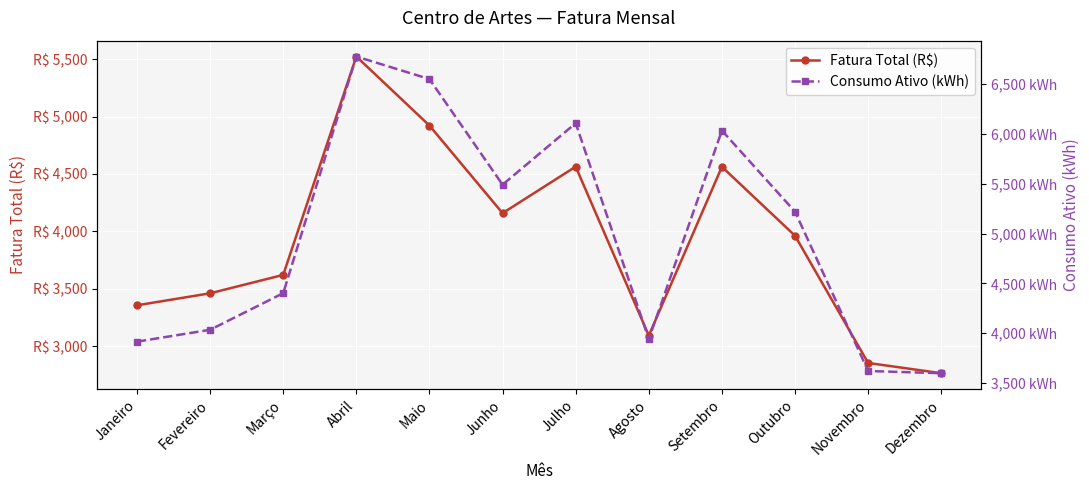

True or false: Fatura Total (R$) and Consumo Ativo (kWh) intersect in this chart.

False